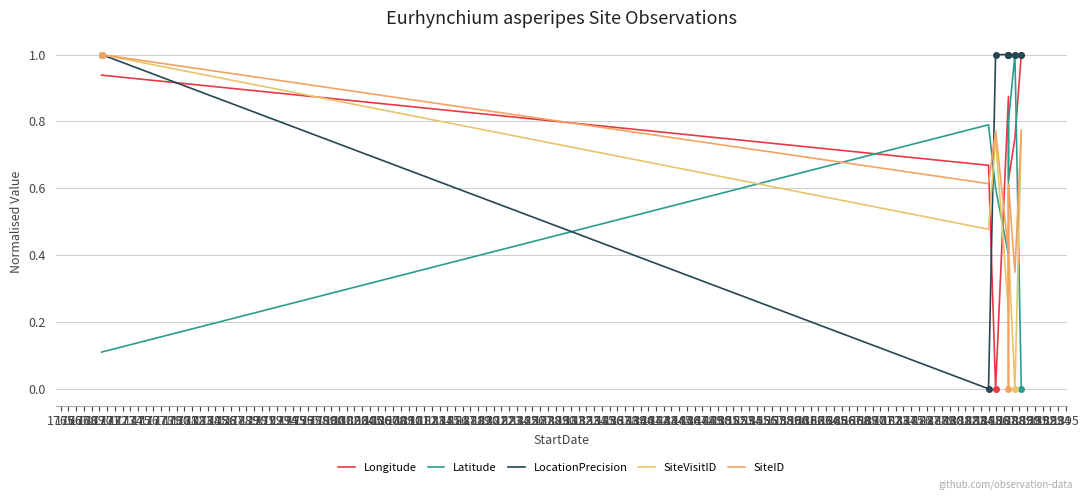

How many distinct data groups are displayed?

5